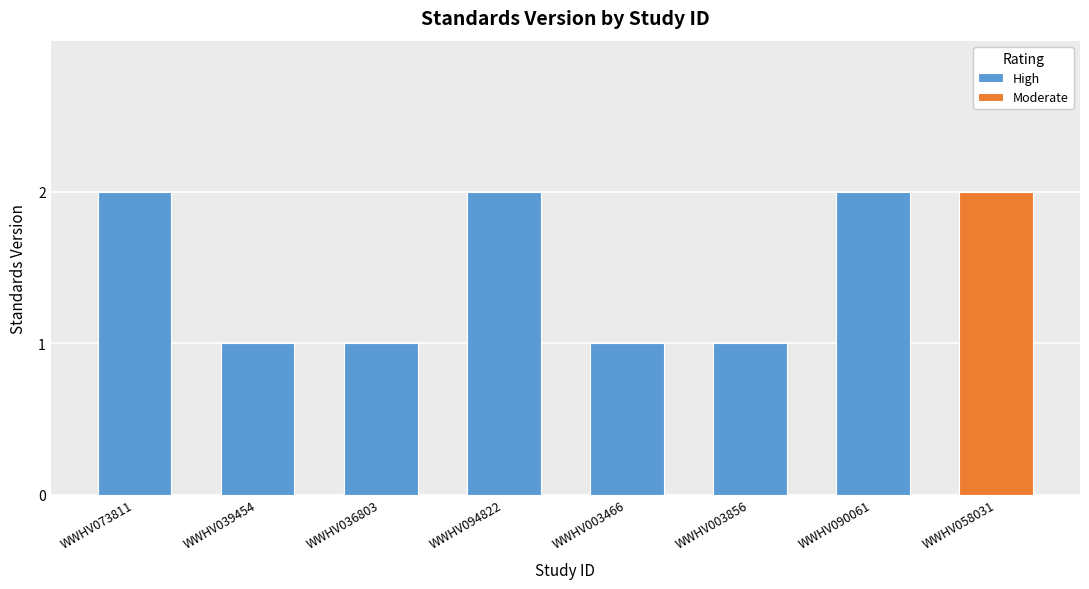

Reading left to right, extract all data points from this chart.

WWHV073811=2	WWHV039454=1	WWHV036803=1	WWHV094822=2	WWHV003466=1	WWHV003856=1	WWHV090061=2	WWHV058031=2